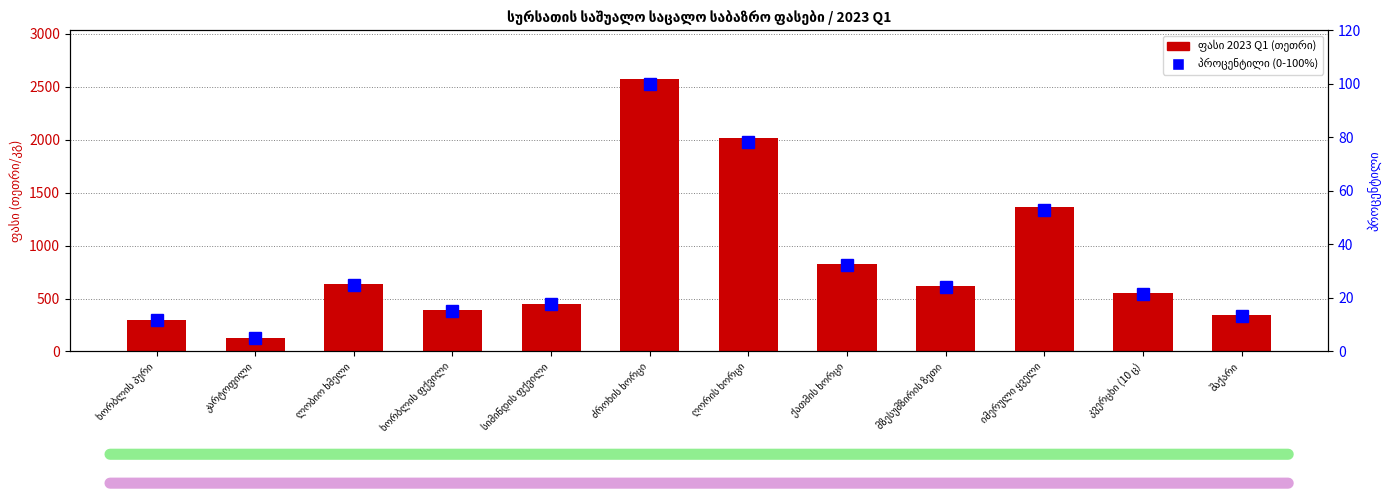

At how many categories does at least one series exceed 1319?

3